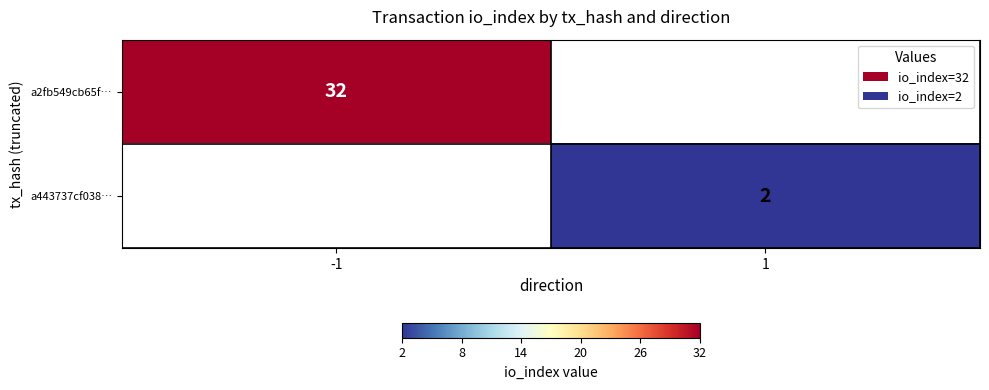

Which category has the lowest value across all series?

1